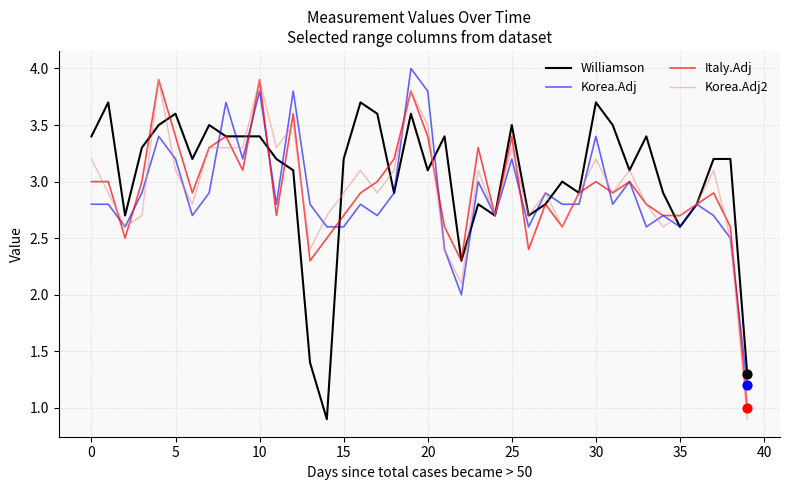

What are all the series names shown in the legend?

Williamson, Korea.Adj, Italy.Adj, Korea.Adj2